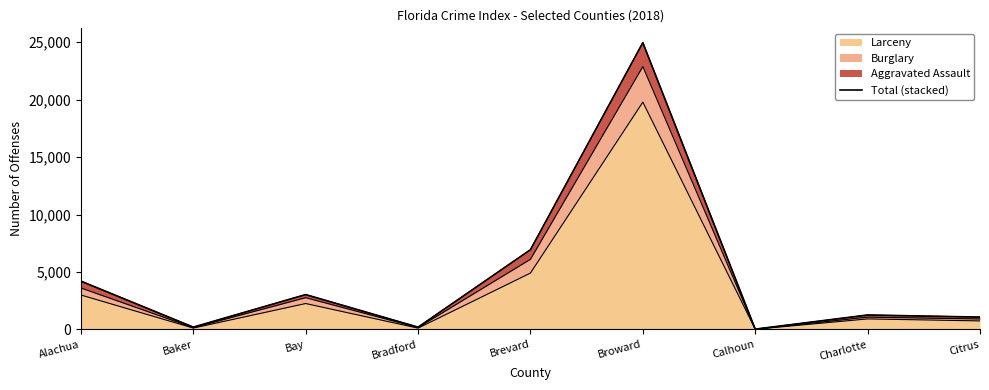

What is the smallest value displayed?

24